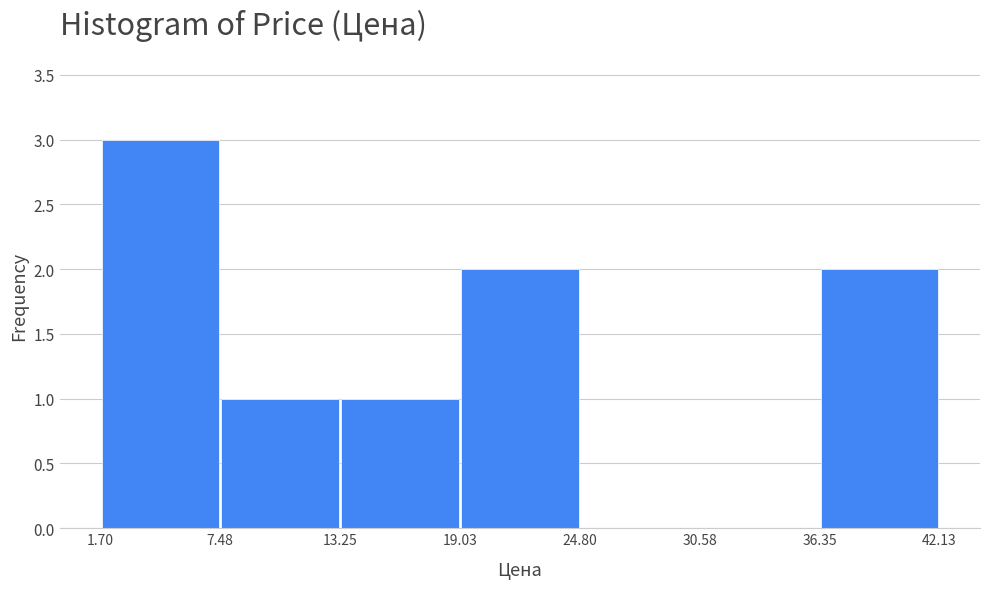

Over which range of the x-axis is the bar tallest?

1.70 to 7.48